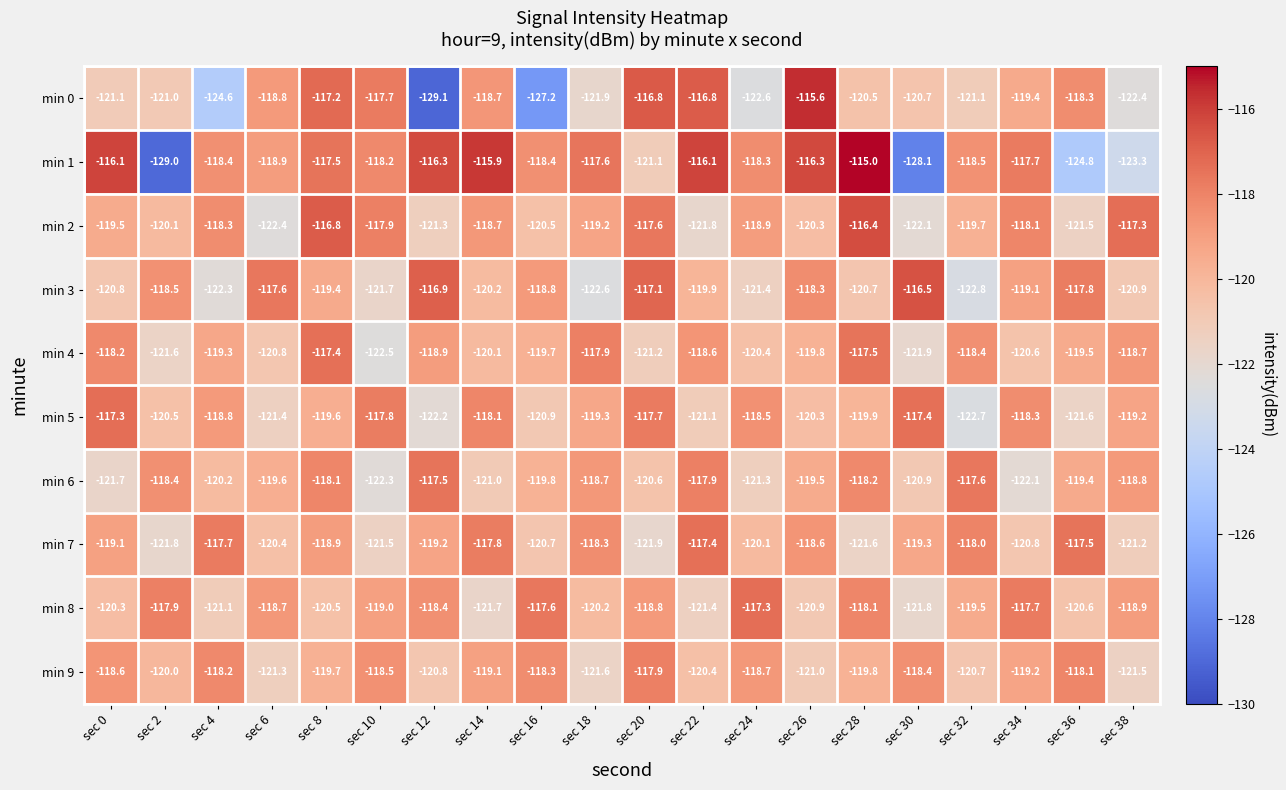

True or false: min 8 has a value of -58.1 at sec 0.

False